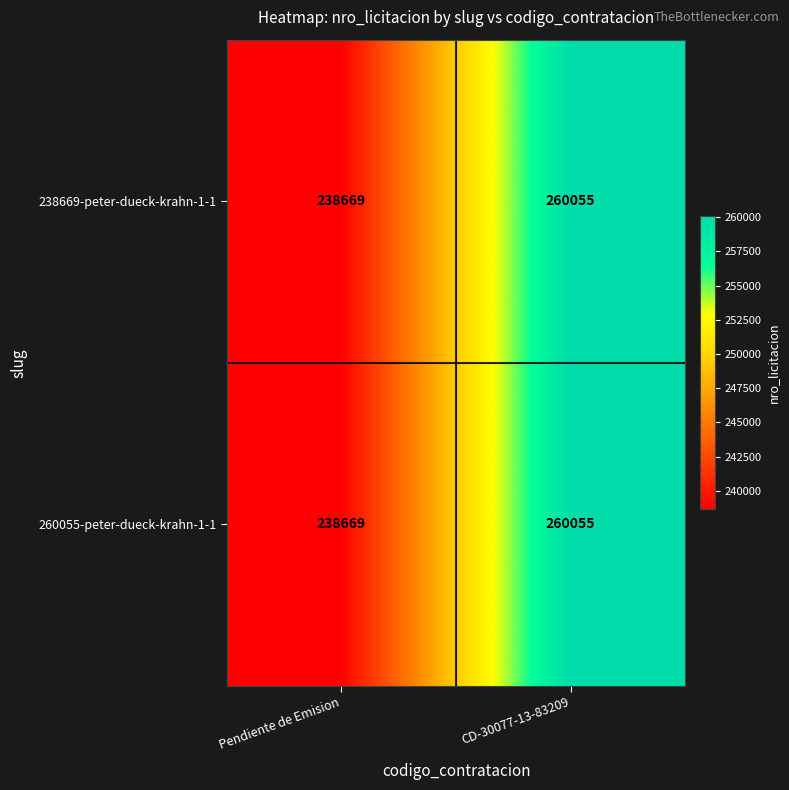

True or false: 238669-peter-dueck-krahn-1-1 has a value of 375415 at CD-30077-13-83209.

False